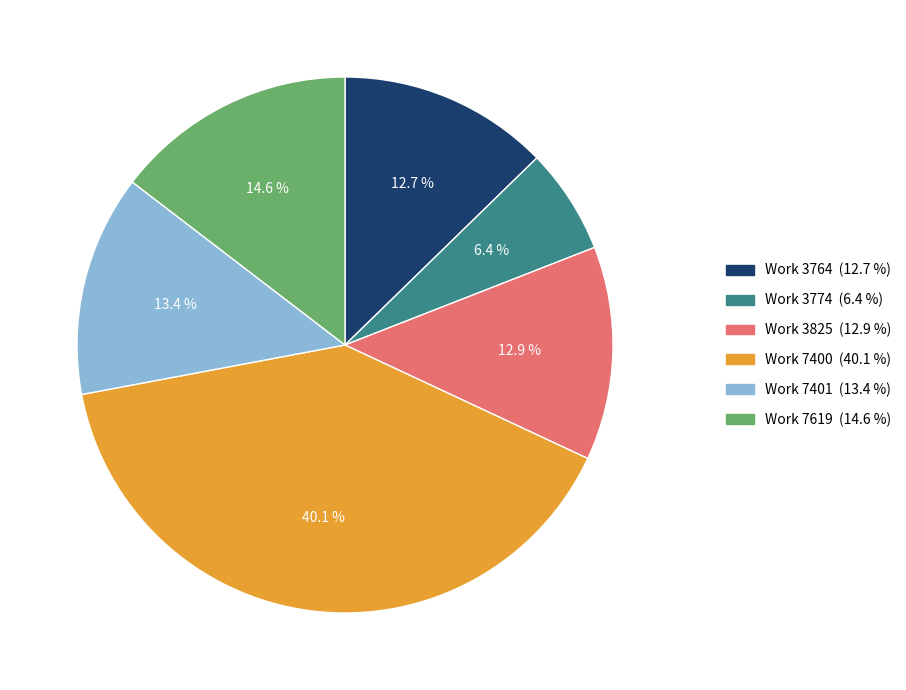

Does any single category account for the majority?

No